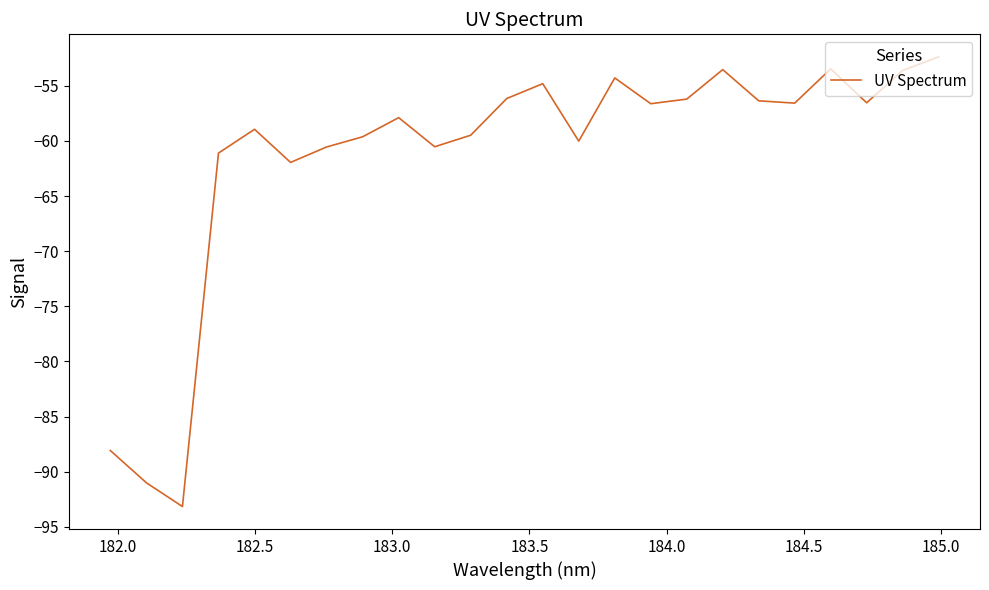

What is the minimum value shown in the chart?

-93.2